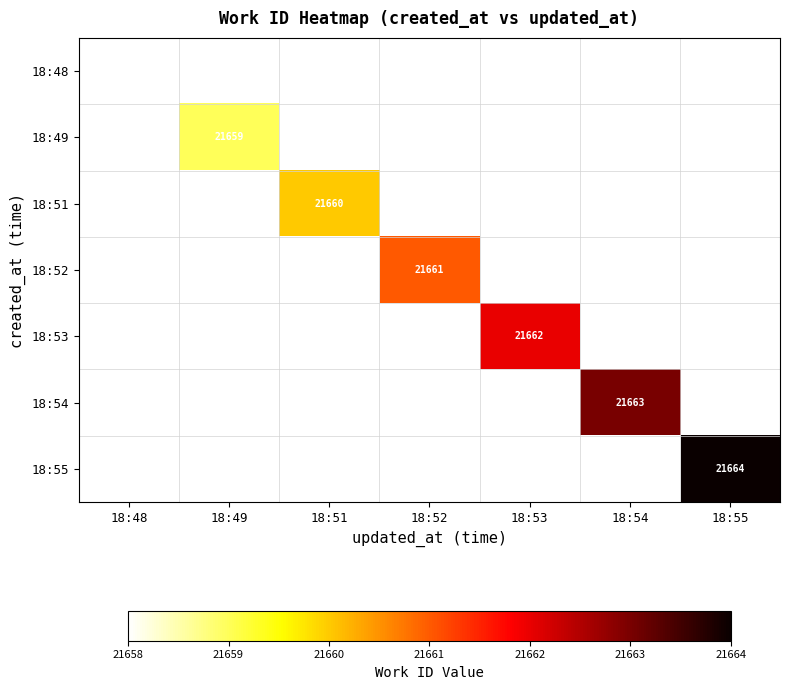

At how many categories does at least one series exceed 21663?

1